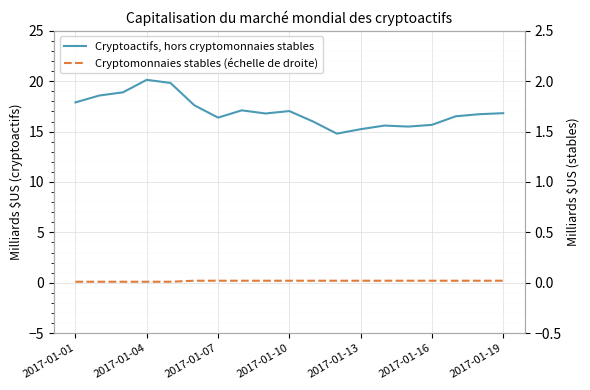

What is the average value of the Cryptoactifs, hors cryptomonnaies stables series?

17.0